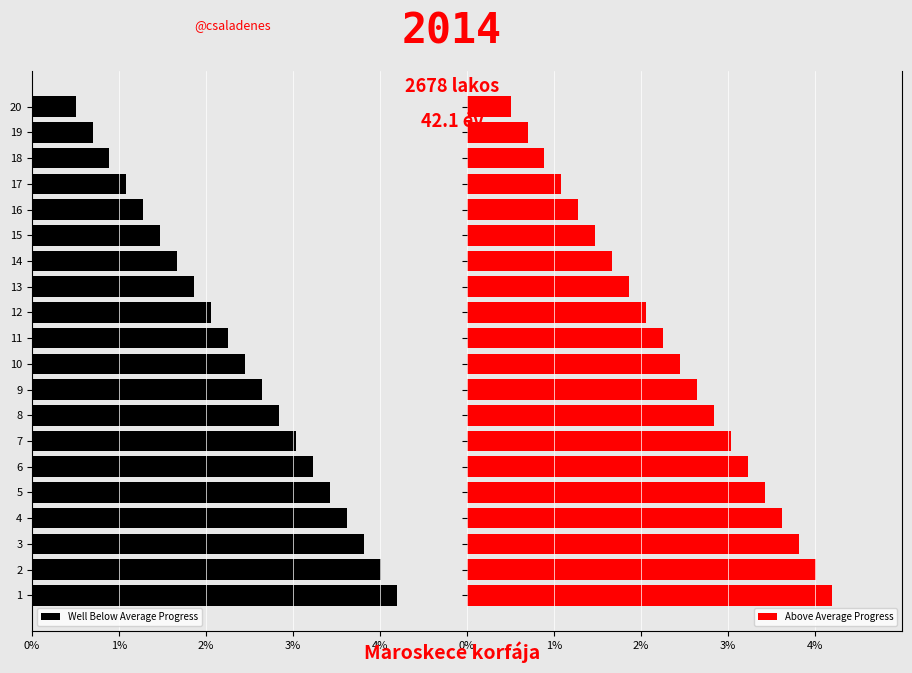

Reading left to right, what are all the values shown in this chart?

Well Below Average Progress: 4.2	4.0	3.8	3.6	3.4	3.2	3.0	2.8	2.6	2.4	2.3	2.1	1.9	1.7	1.5	1.3	1.1	0.9	0.7	0.5
Above Average Progress: 4.2	4.0	3.8	3.6	3.4	3.2	3.0	2.8	2.6	2.4	2.3	2.1	1.9	1.7	1.5	1.3	1.1	0.9	0.7	0.5